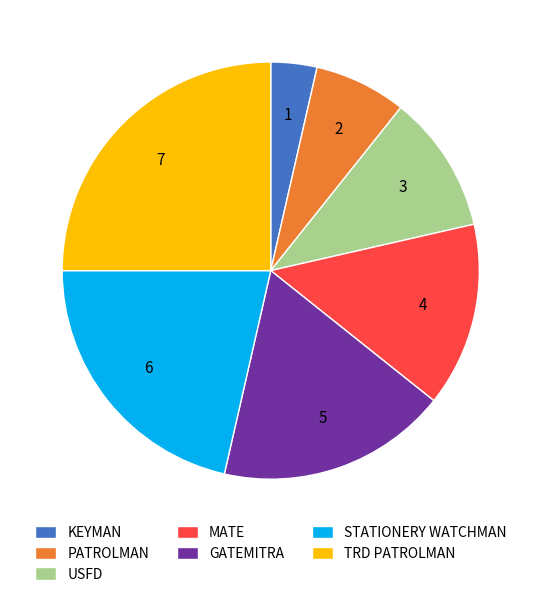

Combined, do KEYMAN and TRD PATROLMAN account for over 50%?

No